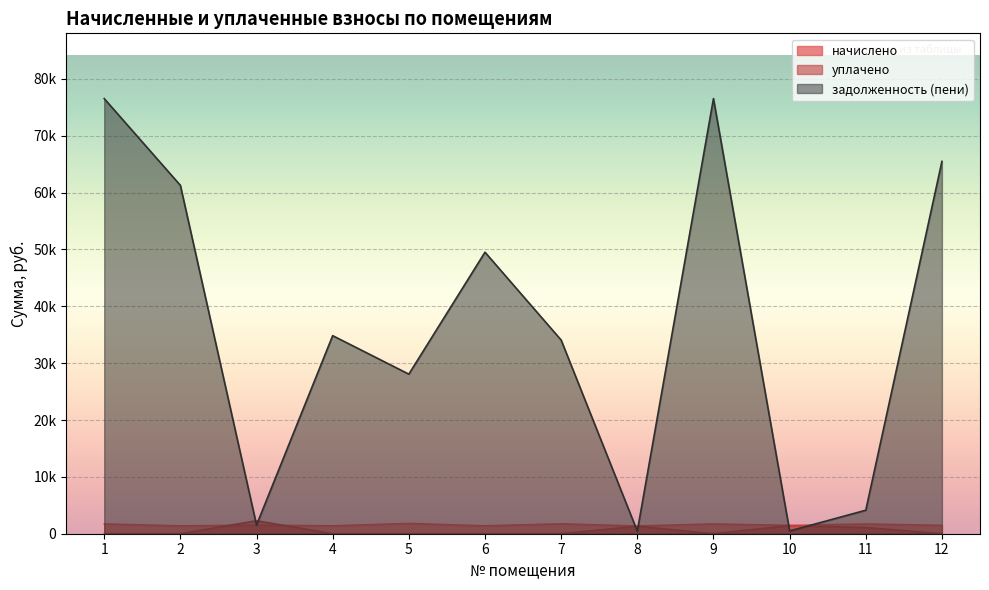

True or false: начислено has more than 2 interior local peaks.

True